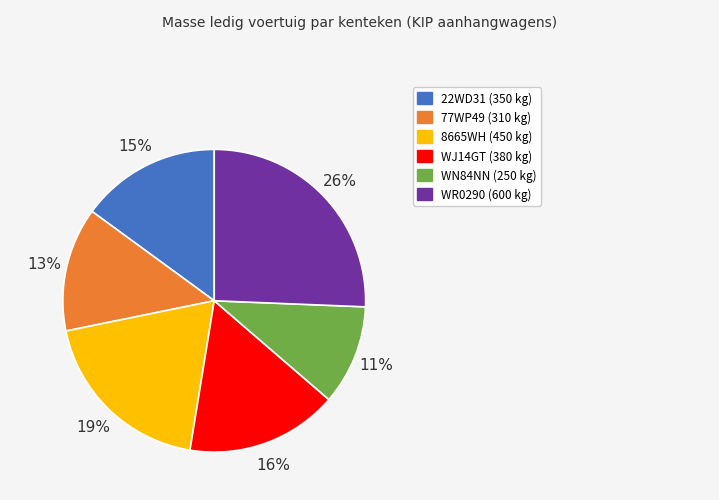

Which slice is the smallest?

WN84NN